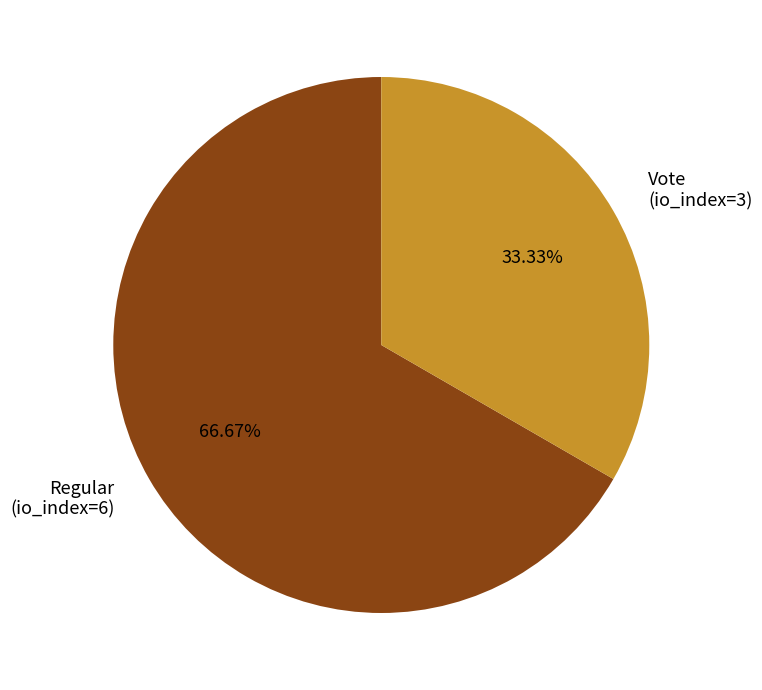

Is there any slice that represents more than half of the pie?

Yes